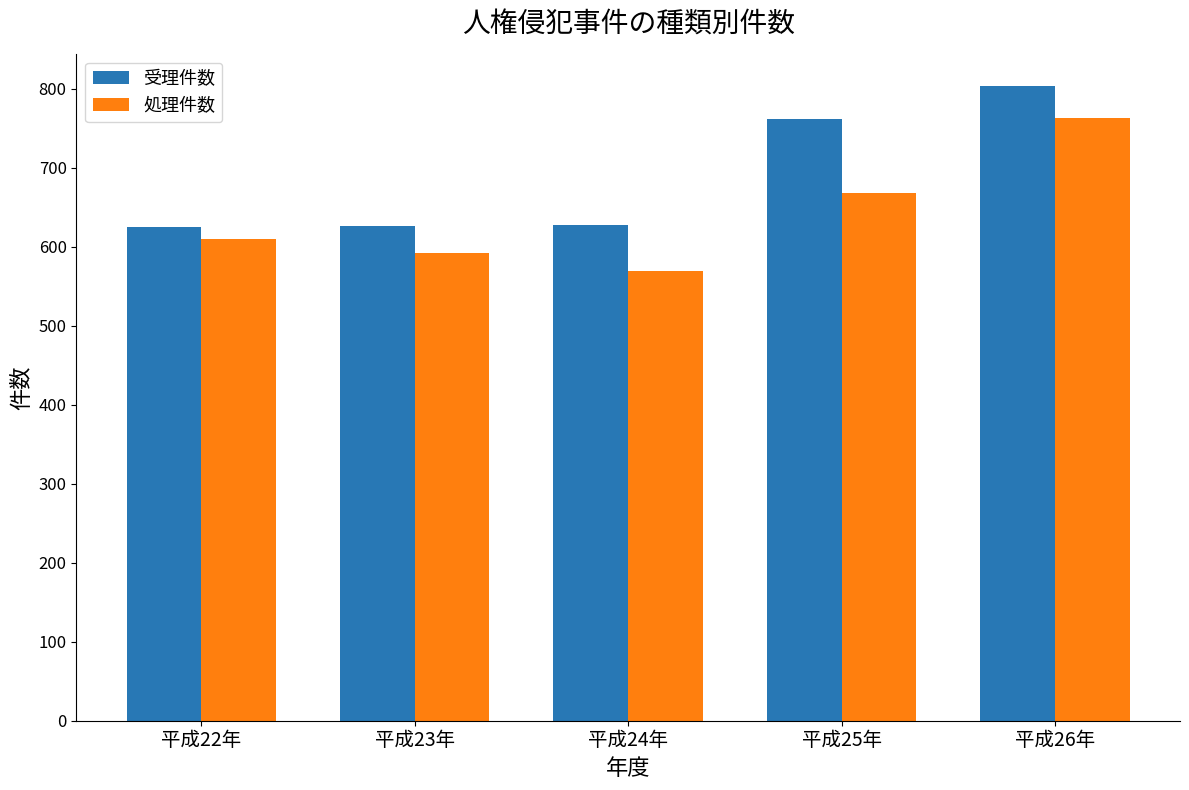

Rank the series by their average value, from lowest to highest.

処理件数, 受理件数